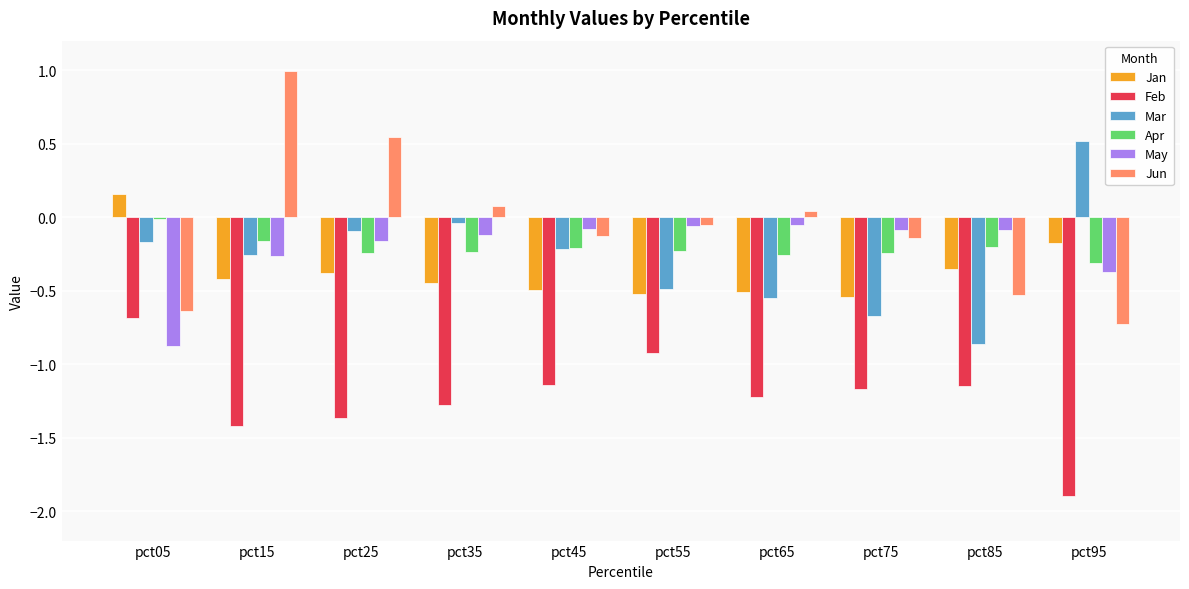

True or false: Jun has a value of -1.0 at pct05.

False